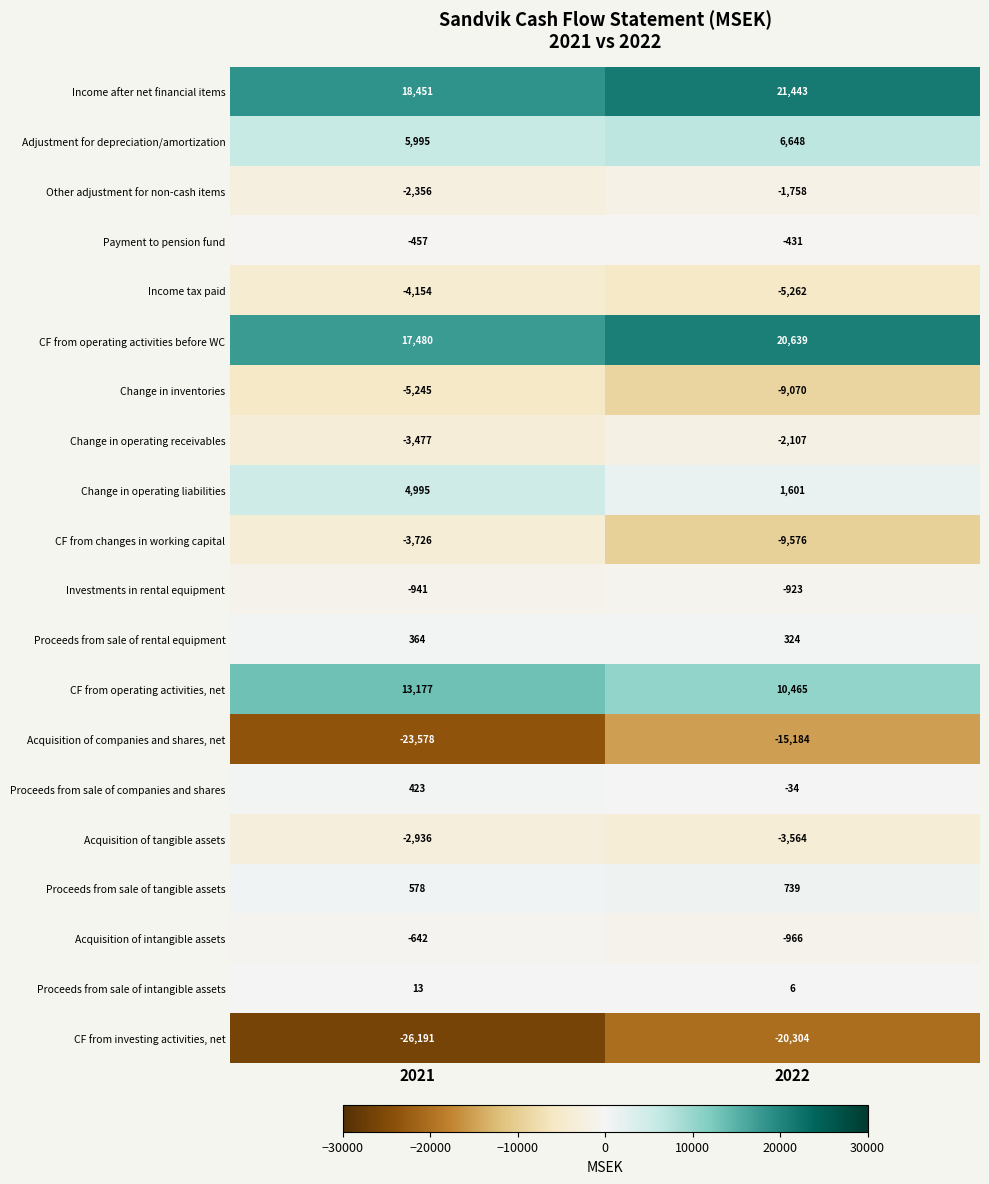

At which label is Change in inventories closest to -7157?

2021